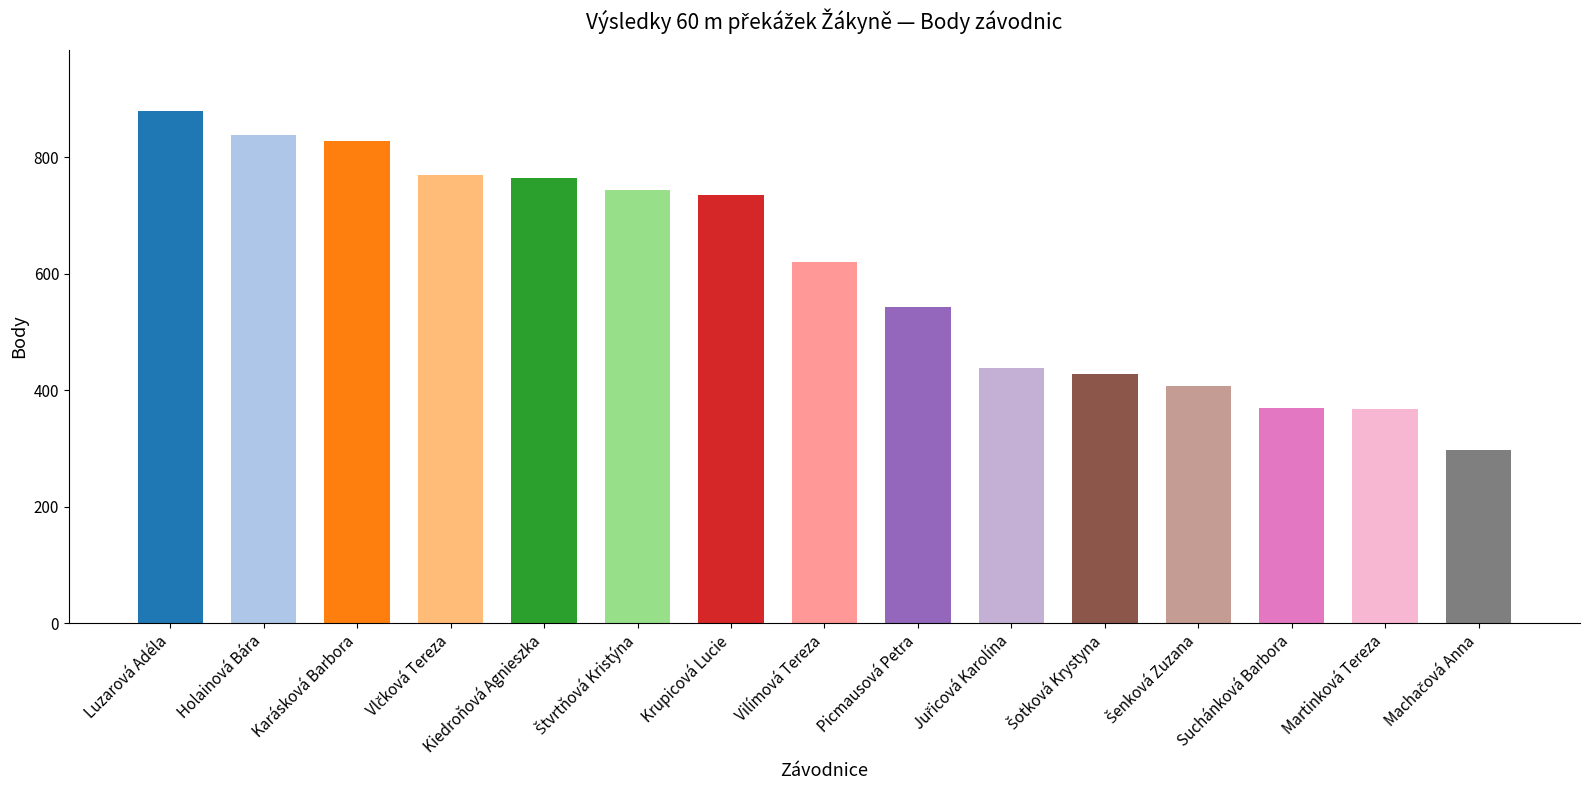

What value does the data have at Picmausová Petra, to the nearest 50?

550